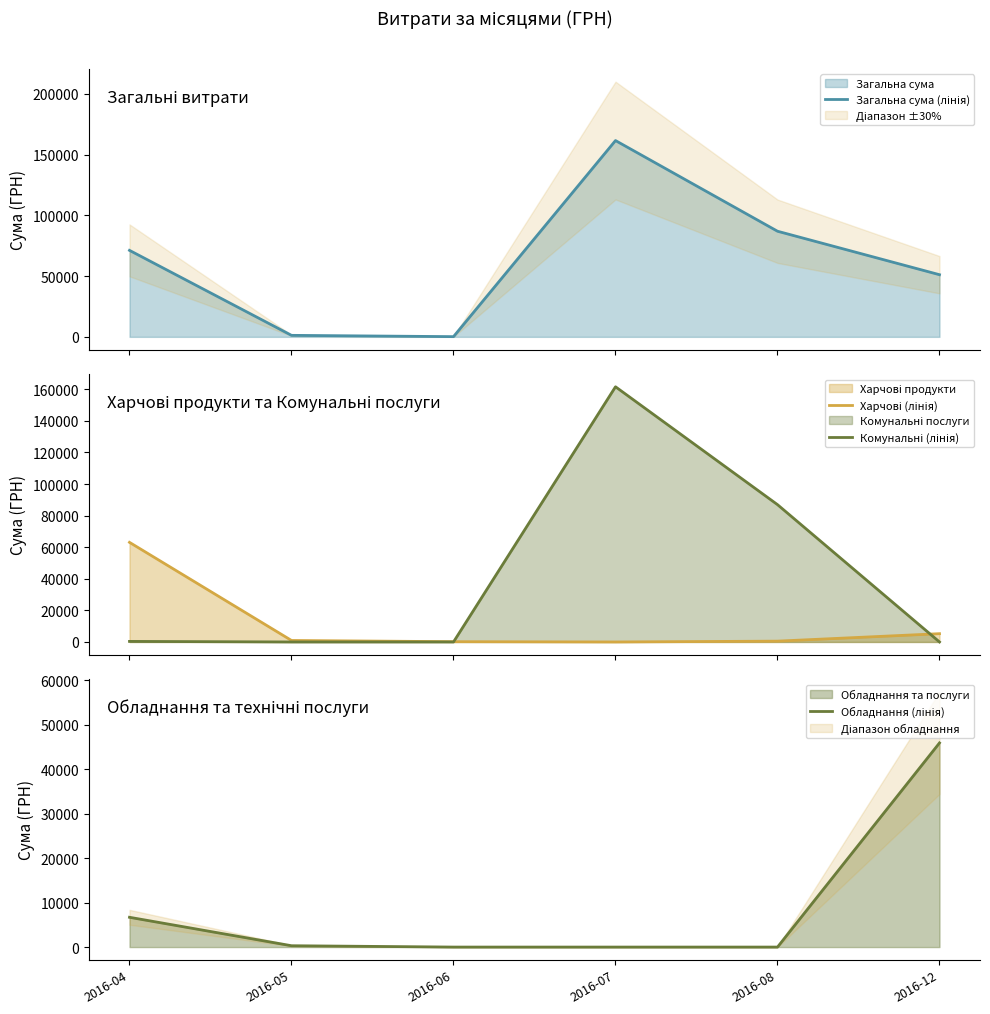

True or false: Комунальні (лінія) and Обладнання (лінія) cross at least once.

True